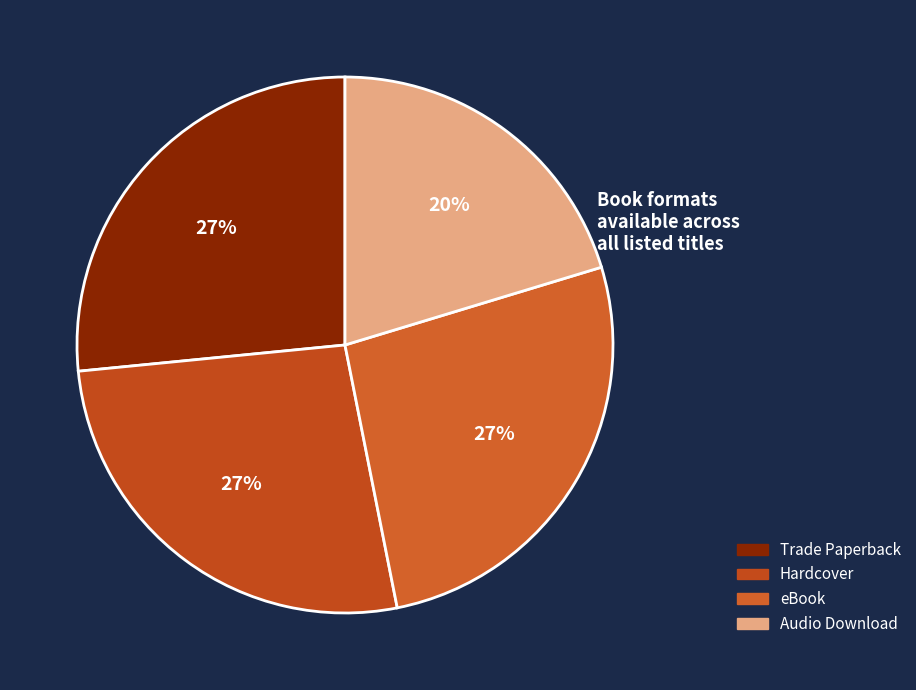

What percentage is NOT represented by Trade Paperback?

73.4%